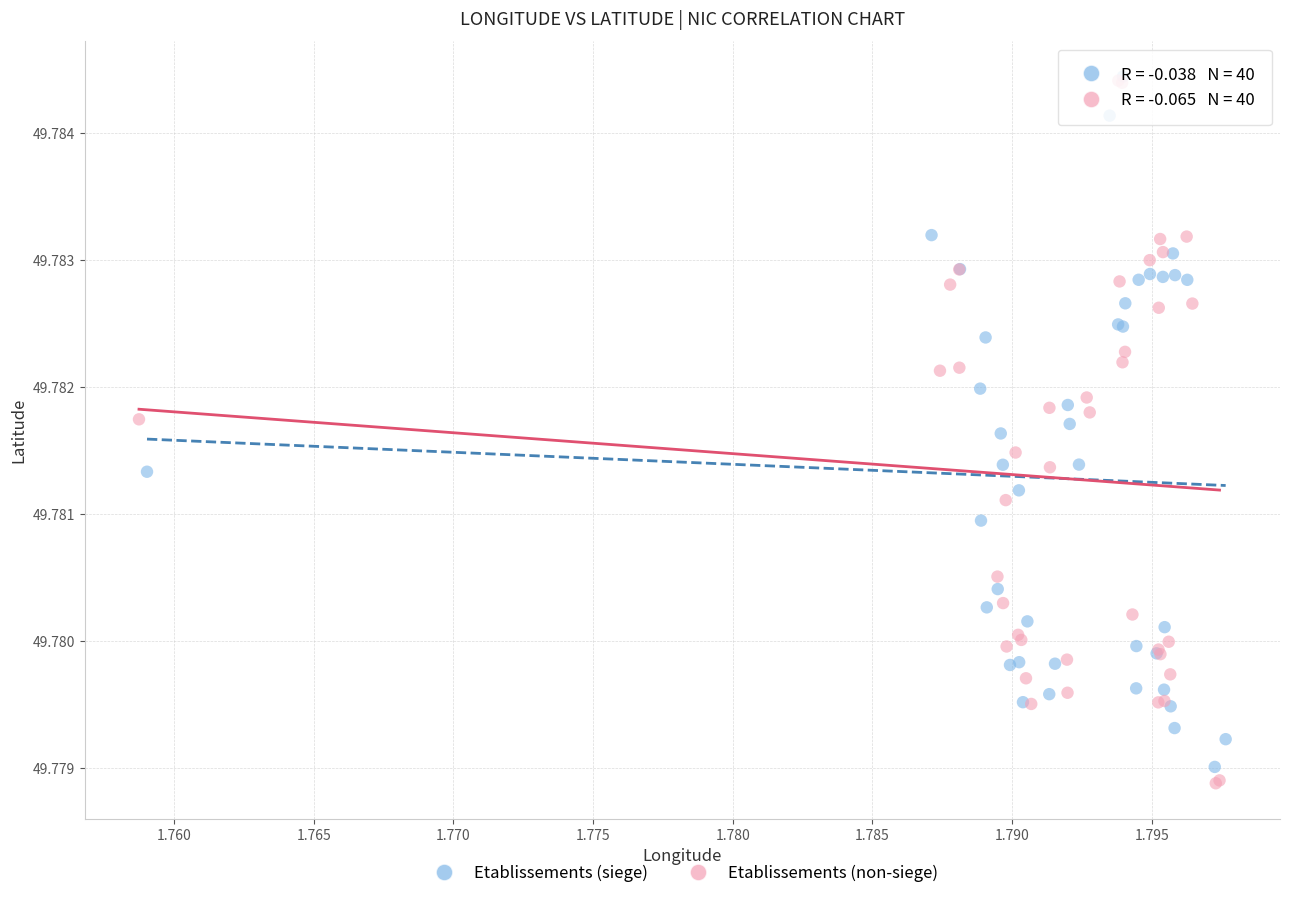

Which series has the largest Y range (max minus min)?

Etablissements (non-siege)